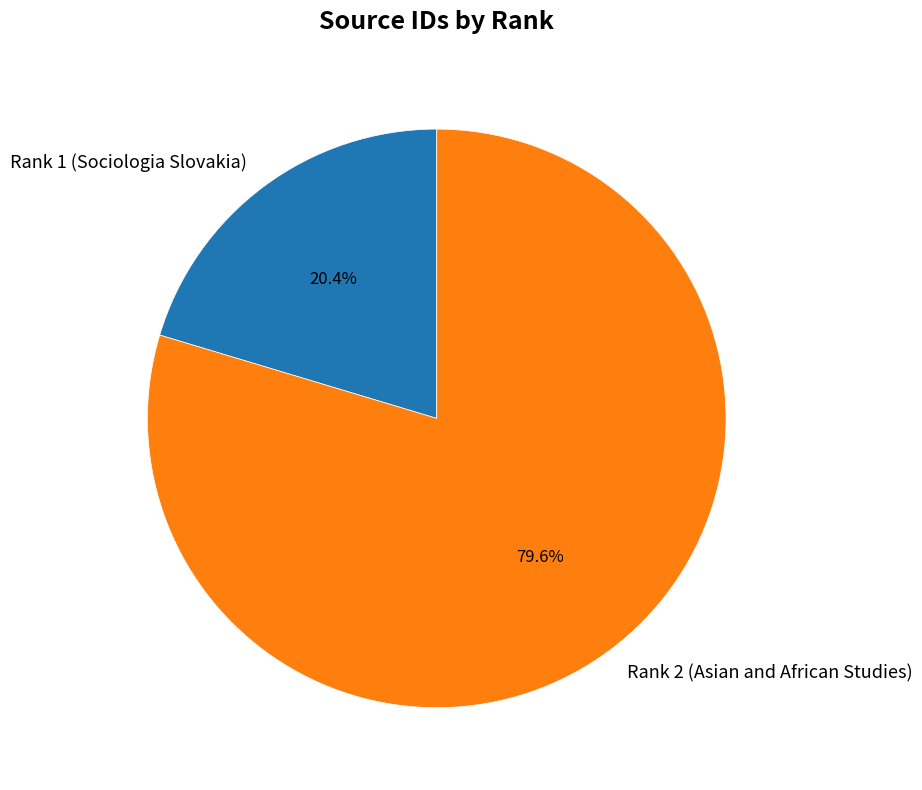

Which has a higher value, Rank 2 (Asian and African Studies) or Rank 1 (Sociologia Slovakia)?

Rank 2 (Asian and African Studies)